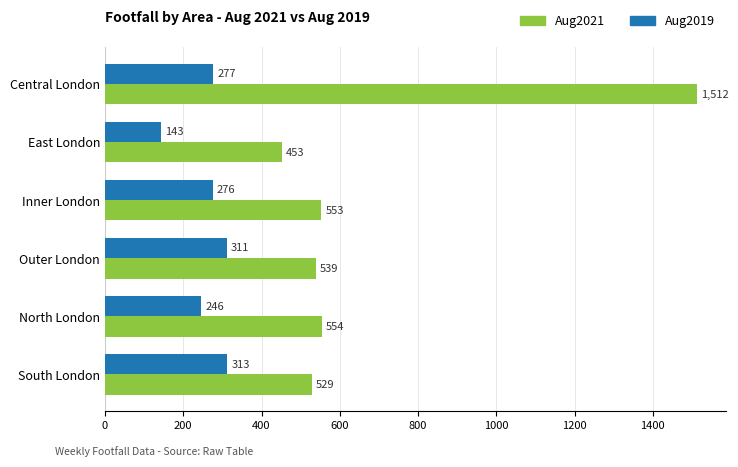

At which category is the sum across all series the highest?

Central London